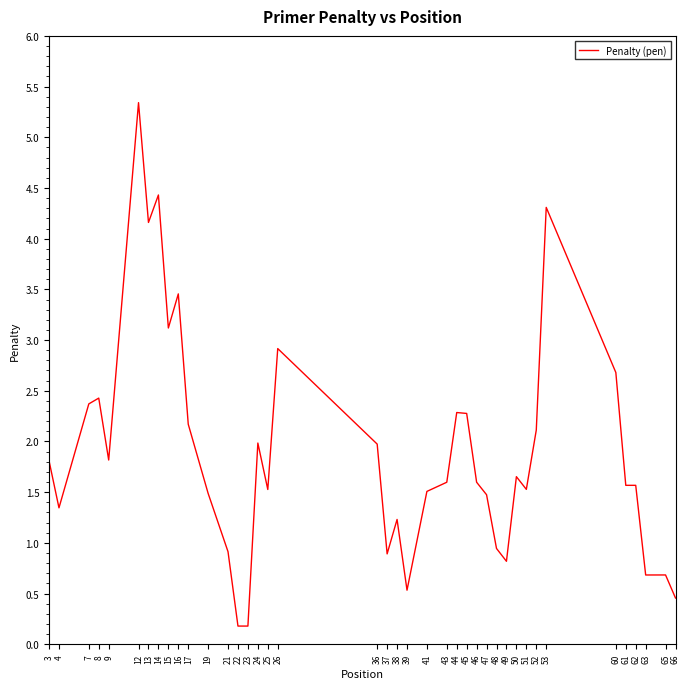

Which category has the highest value across all series?

12